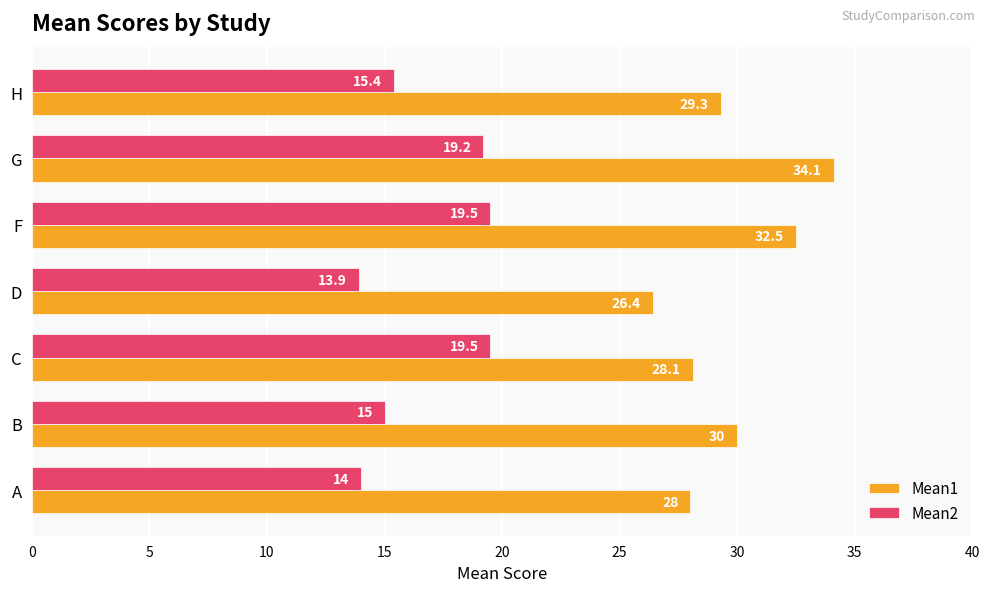

Which series has the largest total across all categories?

Mean1